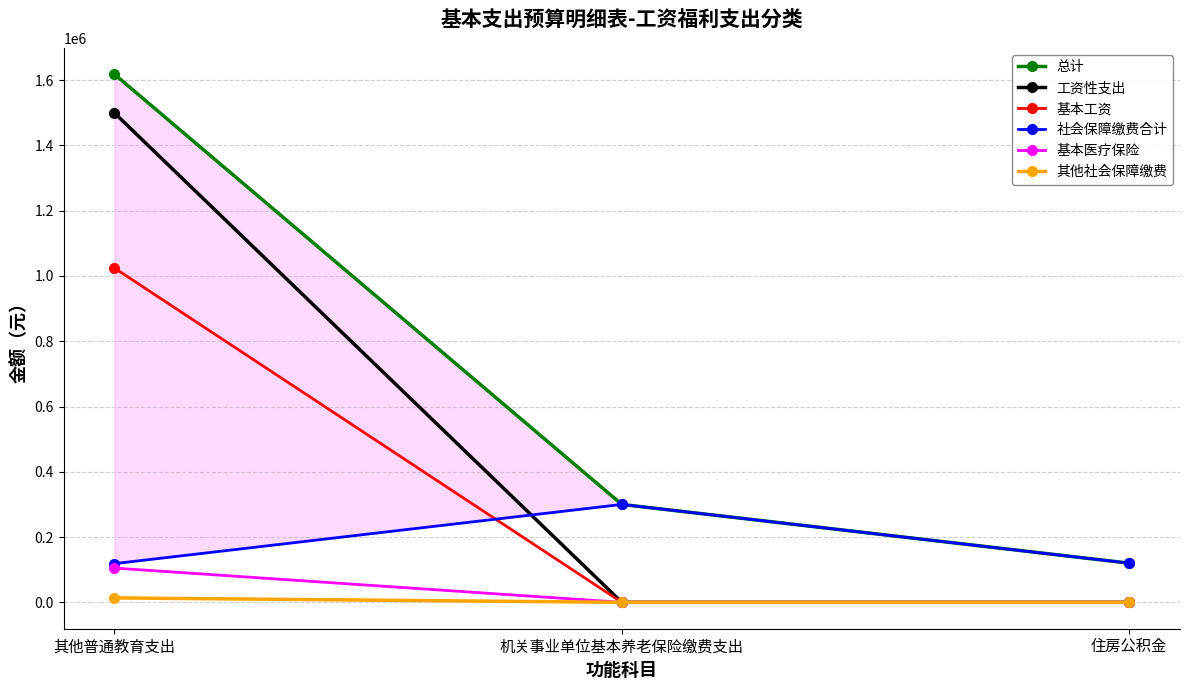

What is the greatest value displayed?

1618131.8